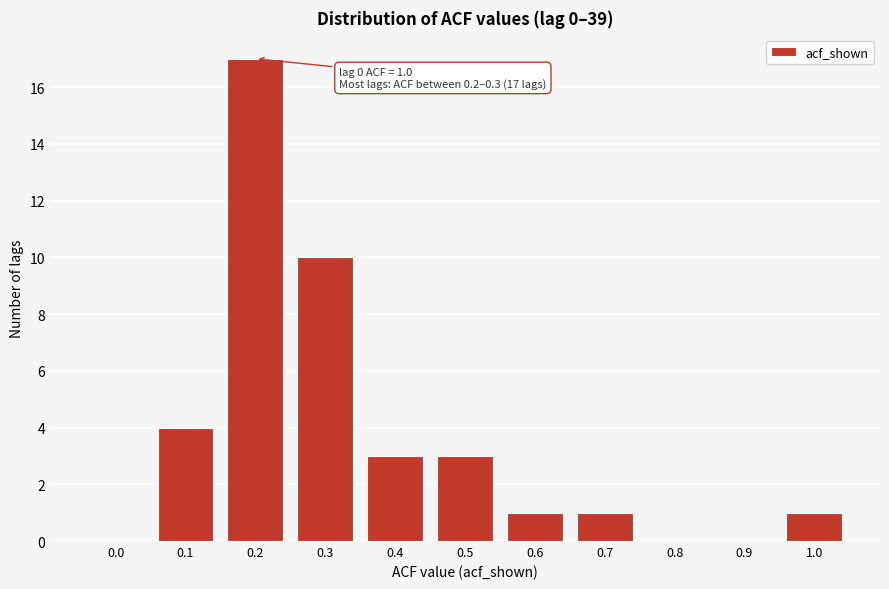

Reading left to right, what are all the values shown in this chart?

0.0=0	0.1=4	0.2=17	0.3=10	0.4=3	0.5=3	0.6=1	0.7=1	0.8=0	0.9=0	1.0=1